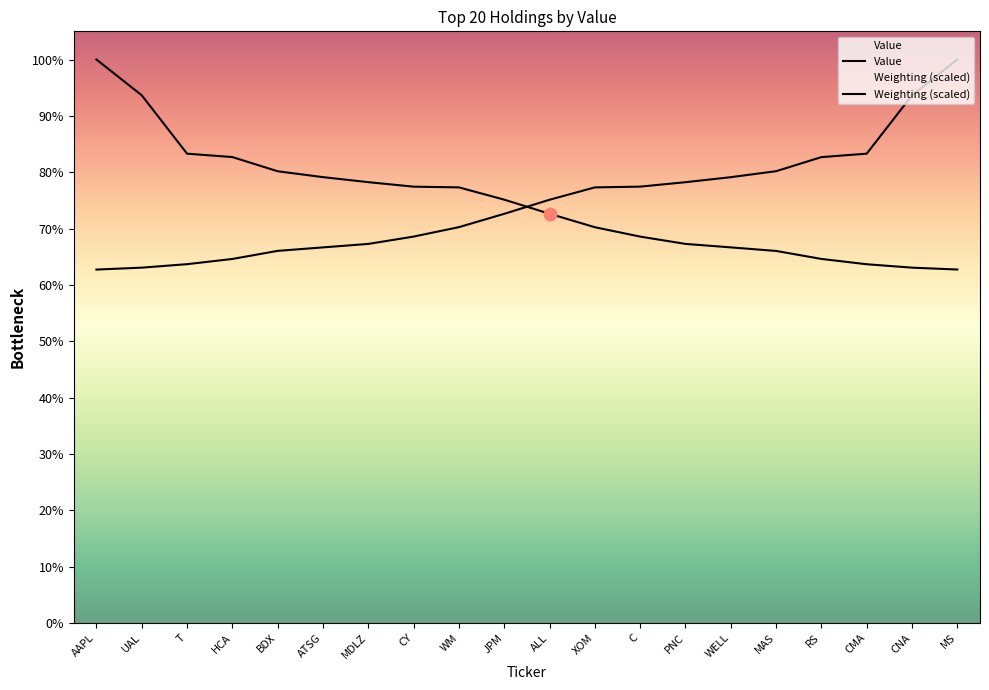

What is the ratio of the value at WM to the value at UAL?

0.8